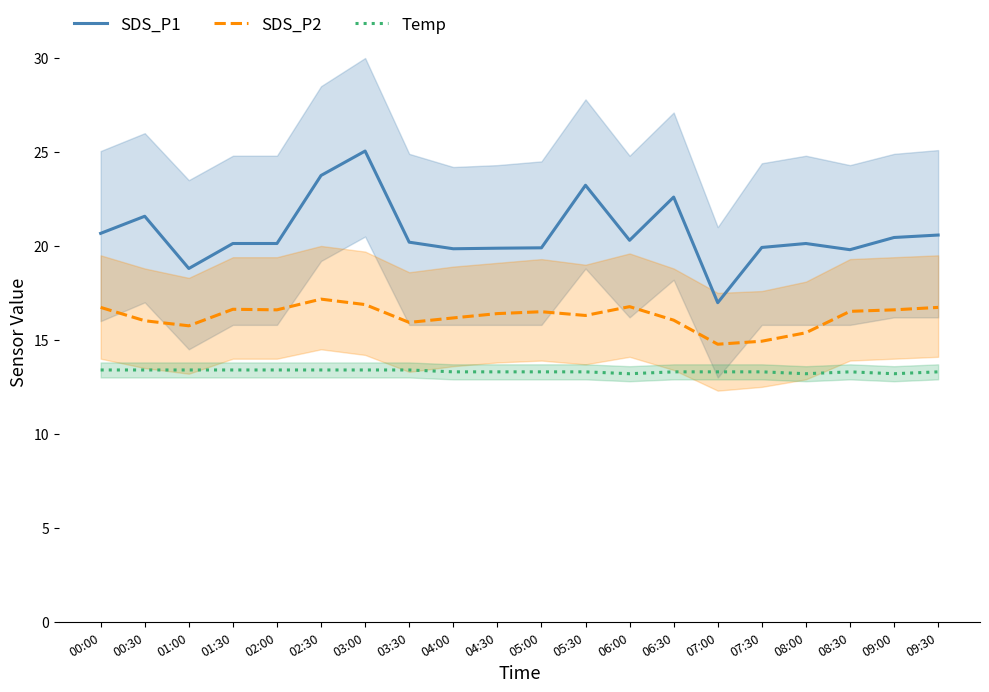

At which category does SDS_P2 reach its first local valley?

01:00